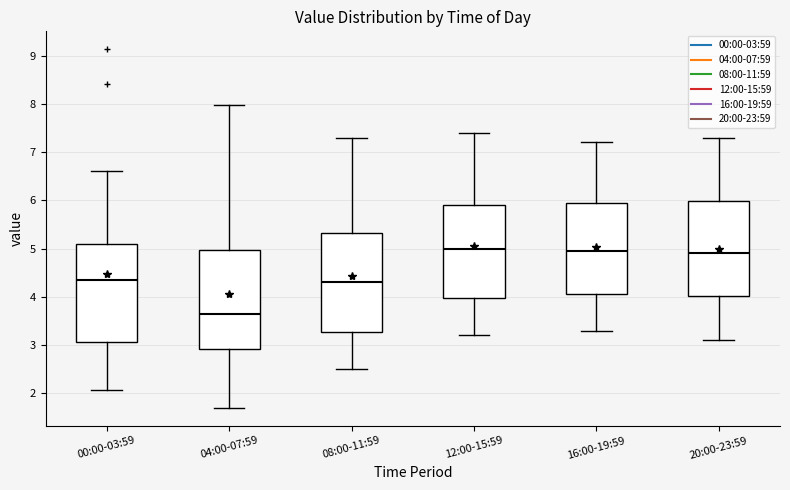

Reading left to right, transcribe this box plot: for each box, give where its median line is, the range the box spans, and where its two whiskers end, as read against the y-axis. The values are not printed on the chart, so give them approximately, as read against the axis.

00:00-03:59: median 4.4, box 3.1 to 5.1, whiskers 2.1 to 6.6
04:00-07:59: median 3.7, box 2.9 to 5.0, whiskers 1.7 to 8.0
08:00-11:59: median 4.3, box 3.3 to 5.3, whiskers 2.5 to 7.3
12:00-15:59: median 5.0, box 4.0 to 5.9, whiskers 3.2 to 7.4
16:00-19:59: median 5.0, box 4.1 to 6.0, whiskers 3.3 to 7.2
20:00-23:59: median 4.9, box 4.0 to 6.0, whiskers 3.1 to 7.3